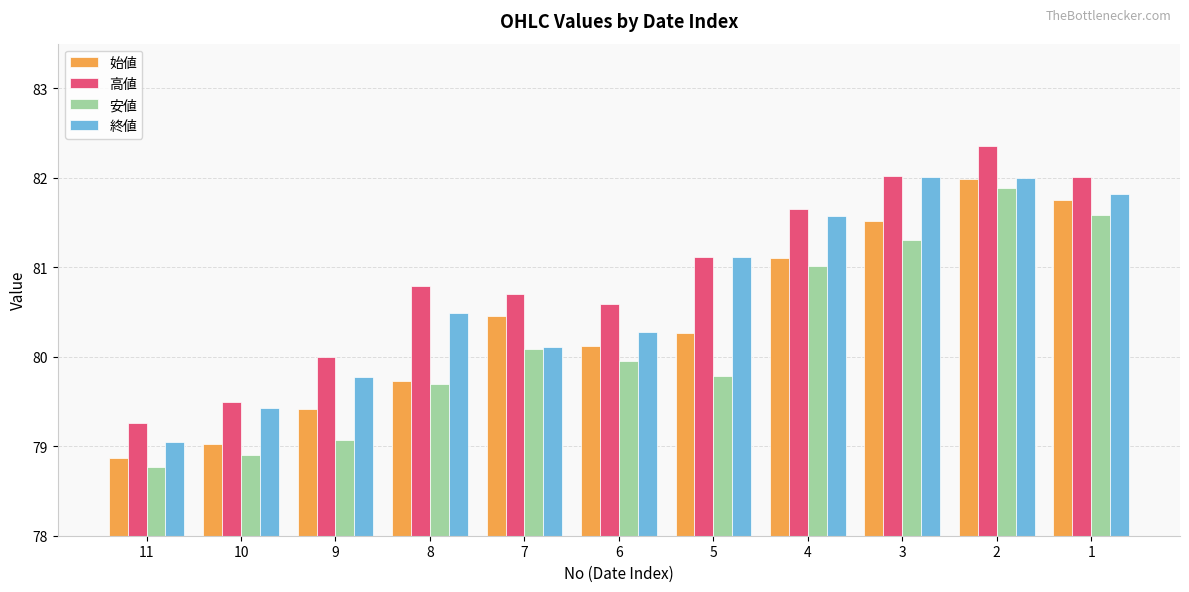

Which category has the lowest value in the 安値 series?

11